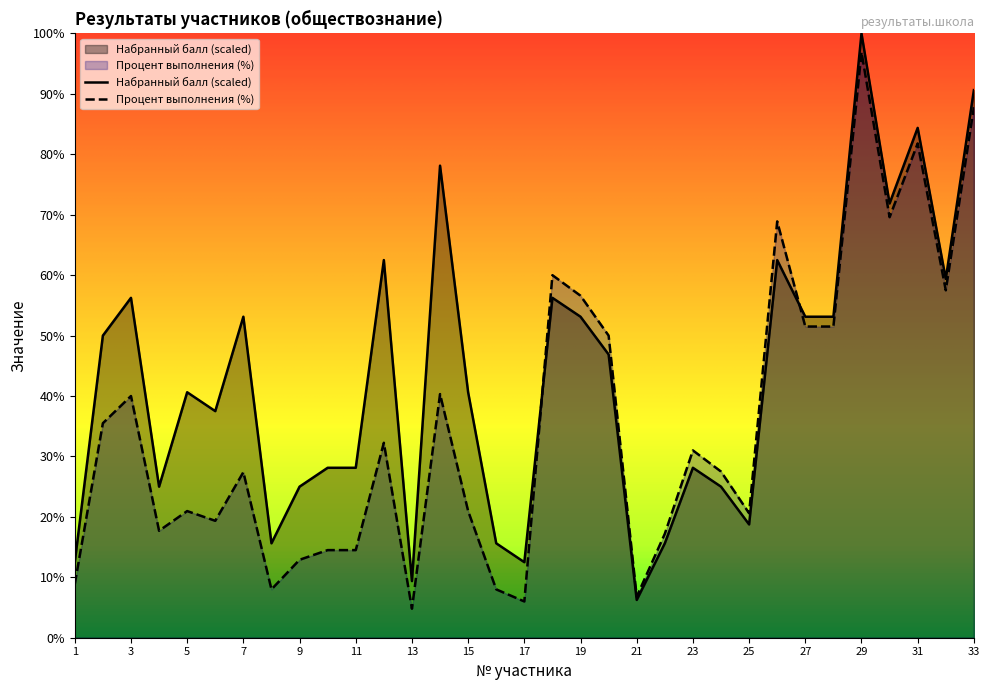

How many interior local valleys does the Процент выполненных заданий series have?

9